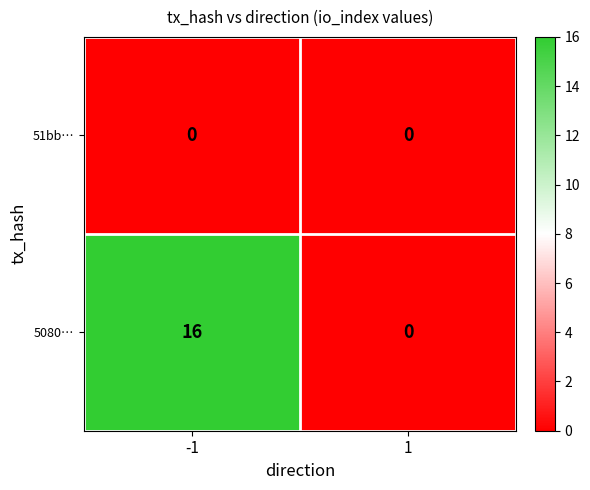

List the series in order of their overall mean, highest first.

5080…, 51bb…